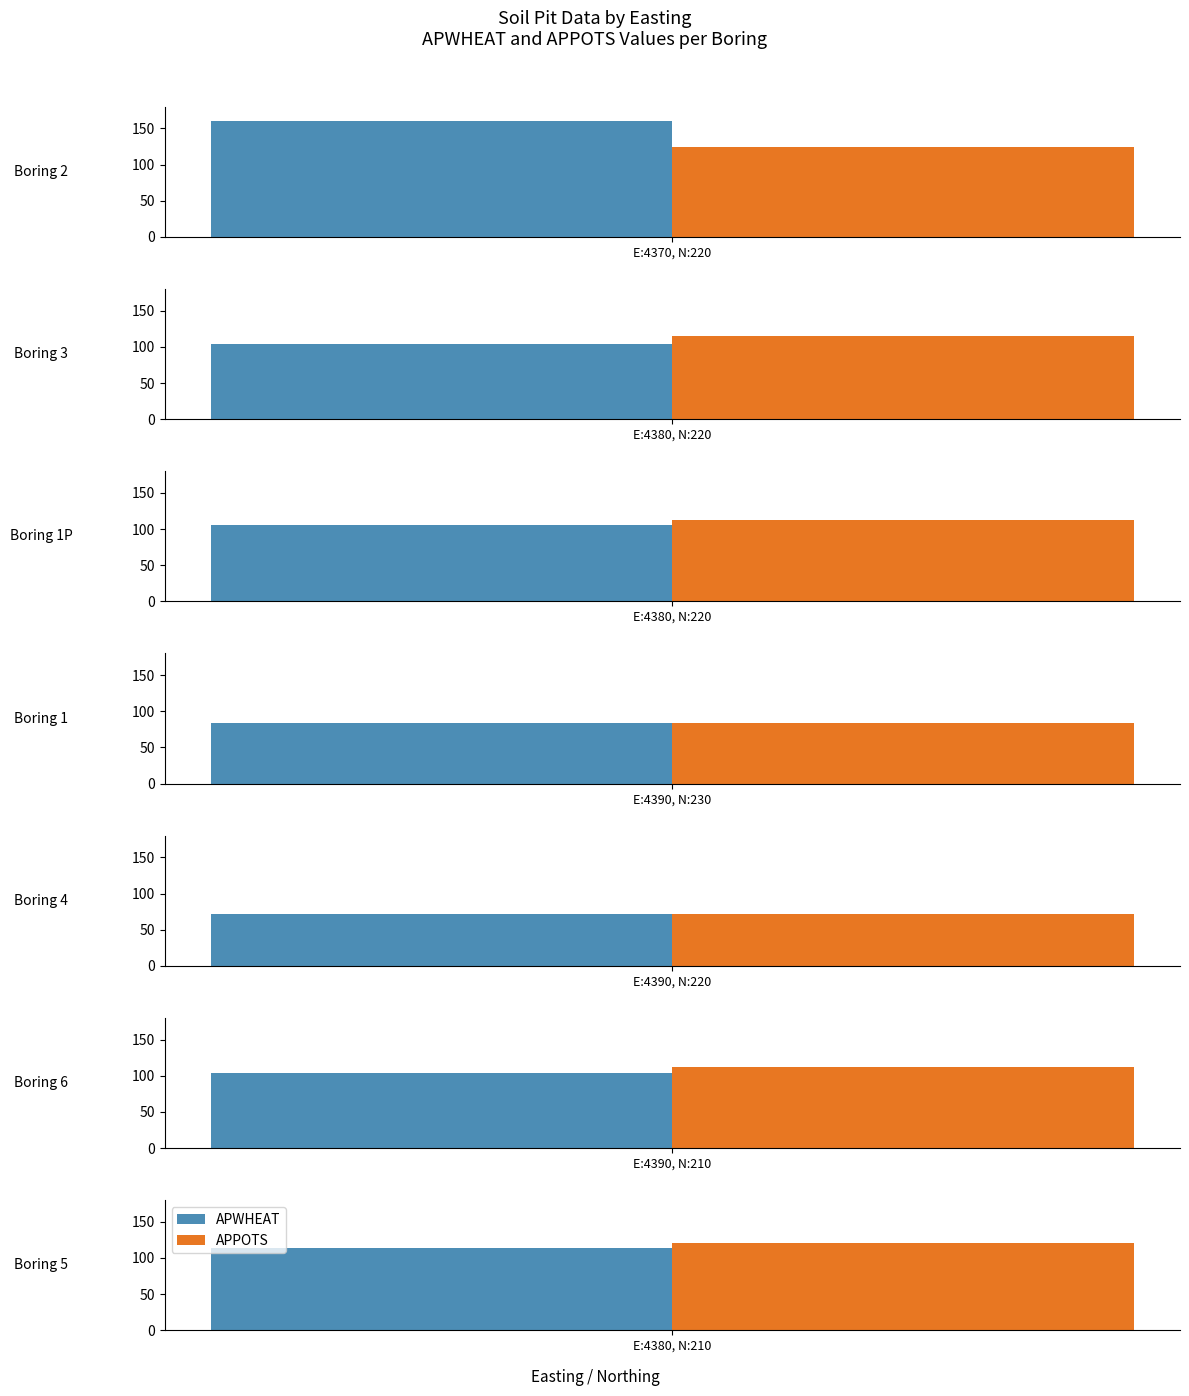

True or false: APWHEAT has a value of 160 at 4370.

True